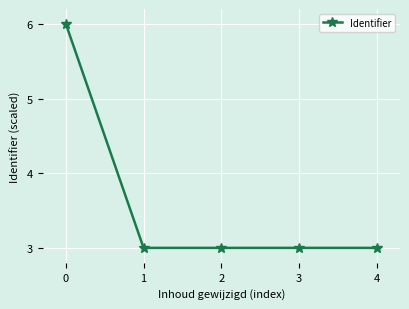

True or false: the data has more than 2 interior local peaks.

False